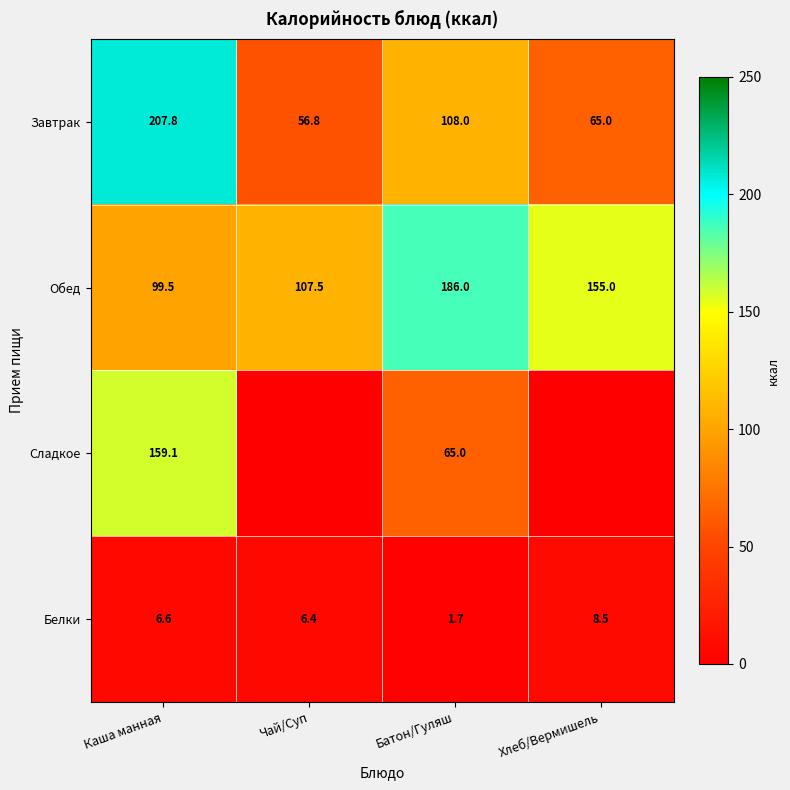

What is the maximum value for Белки?

8.5